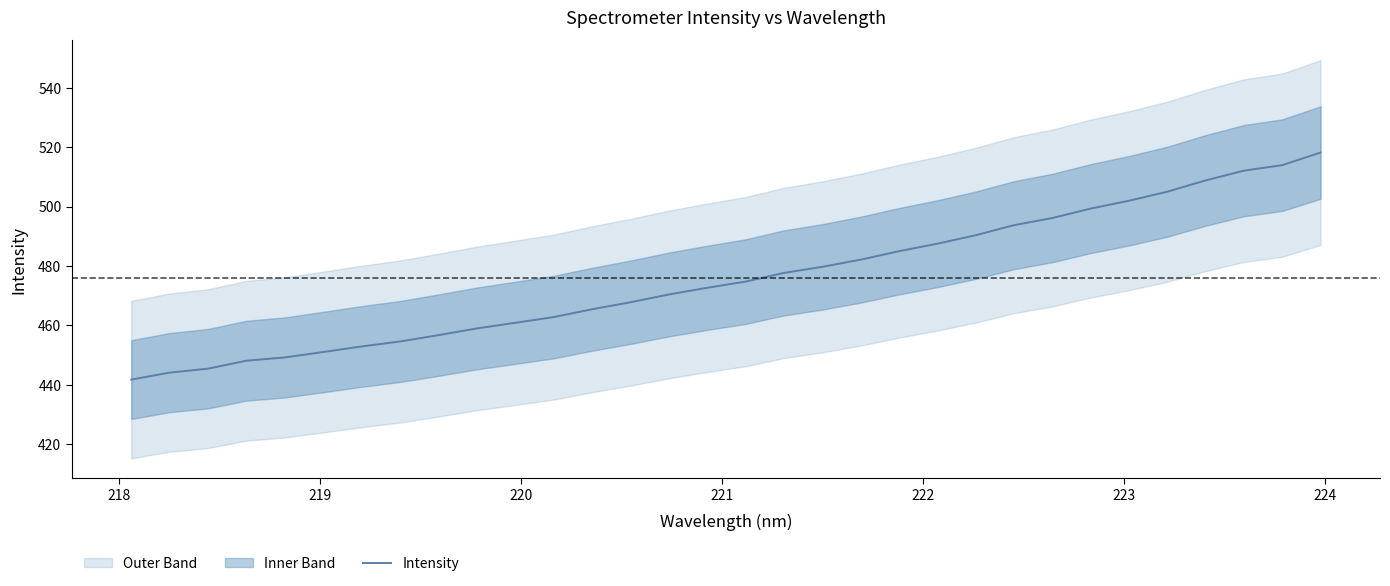

What is the maximum value shown in the chart?

518.2